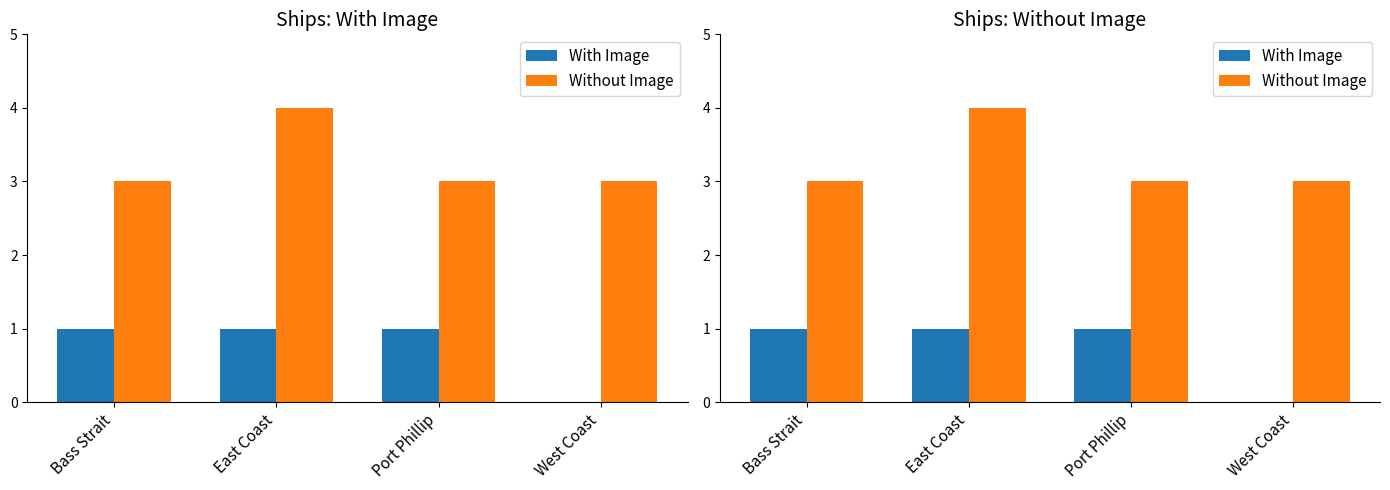

Count the With Image values in the range 1 to 2.

3